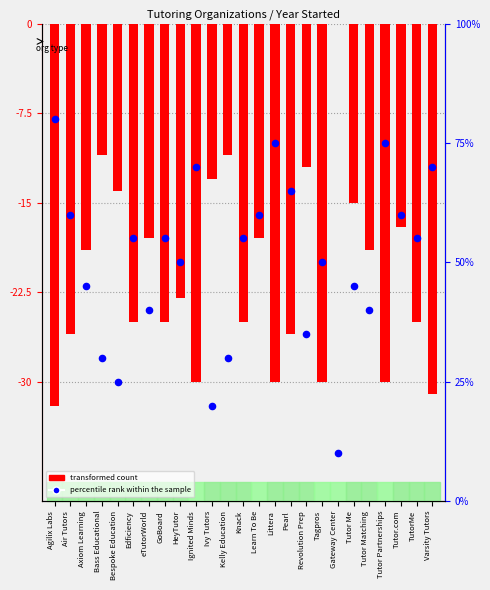

At how many categories does at least one series exceed 17?

24